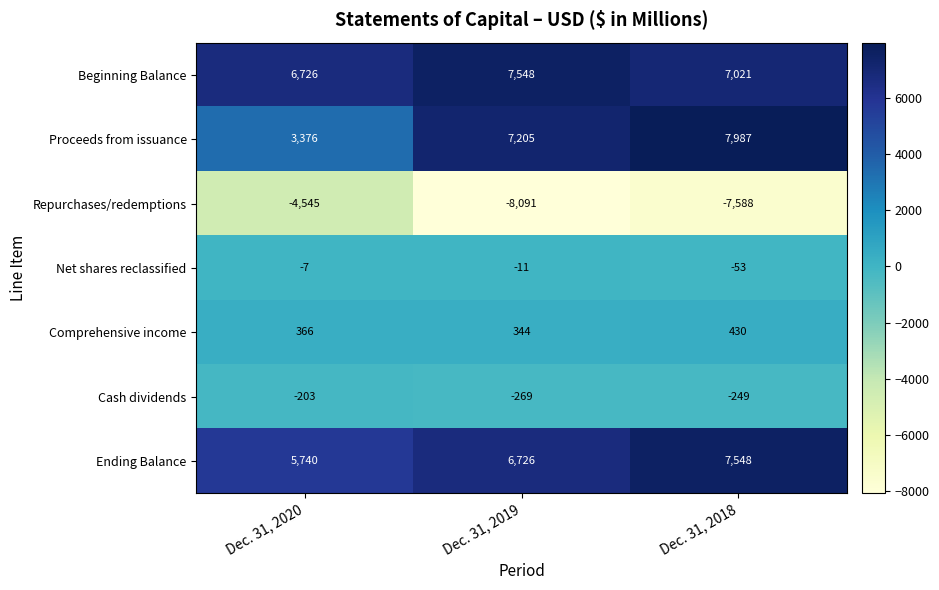

What is the difference between the maximum and minimum values in the Proceeds from issuance series?

4611